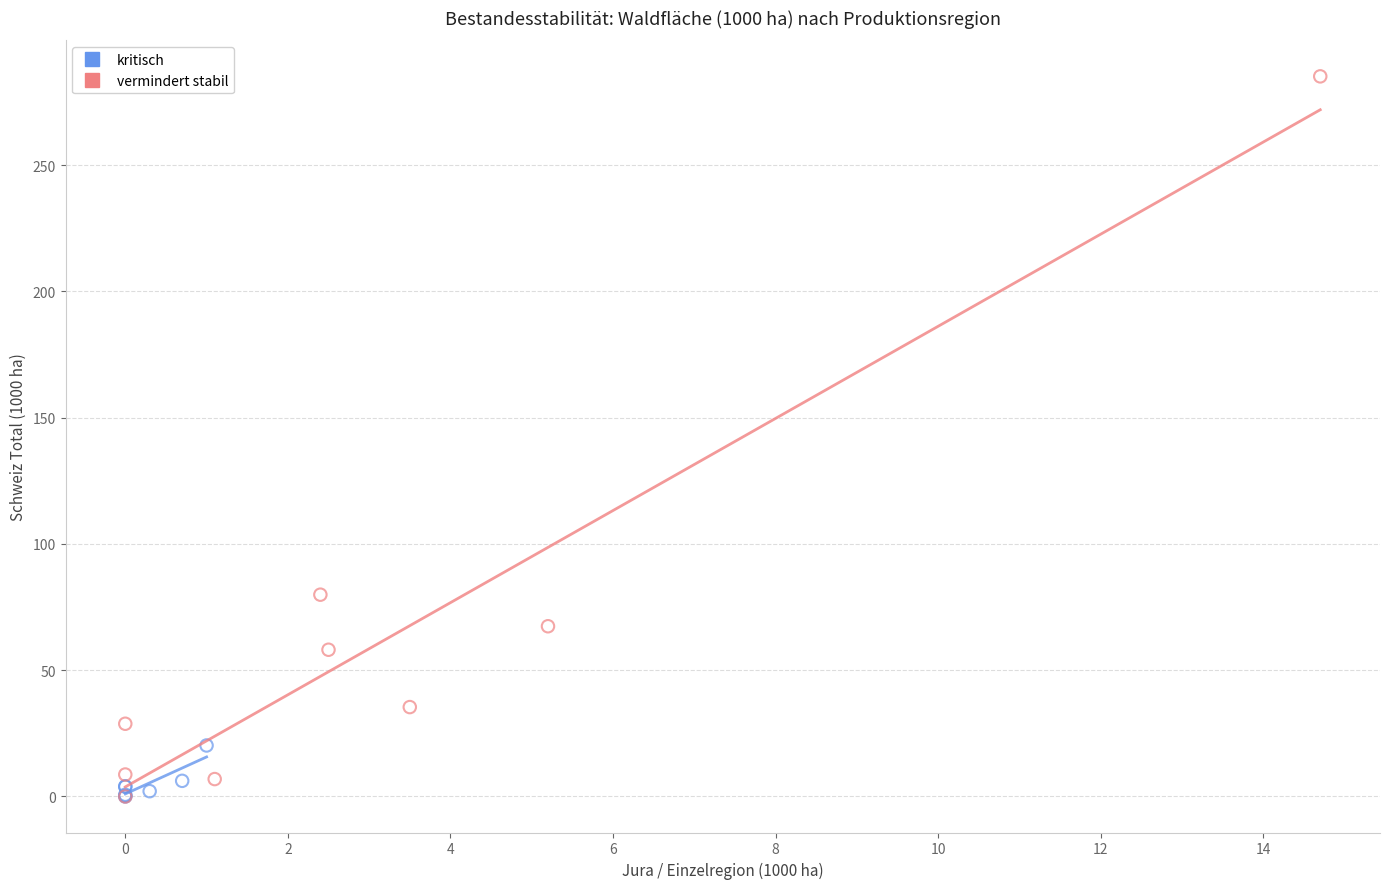

Which series reaches the maximum Y coordinate?

vermindert stabil